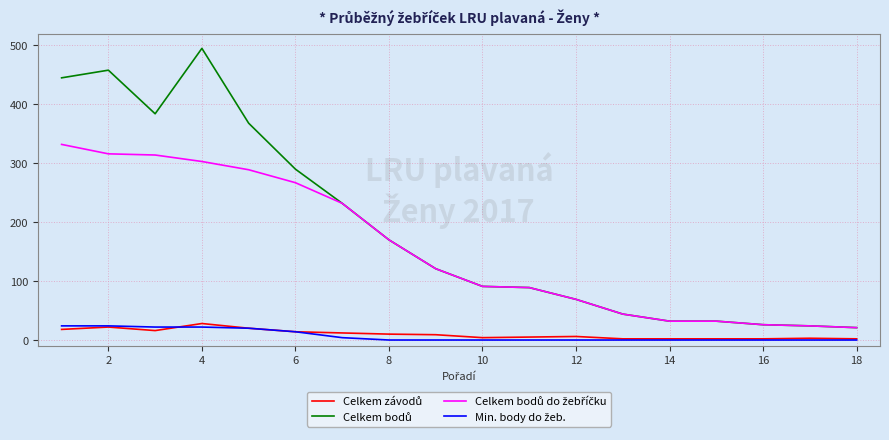

What is the greatest value displayed?

495